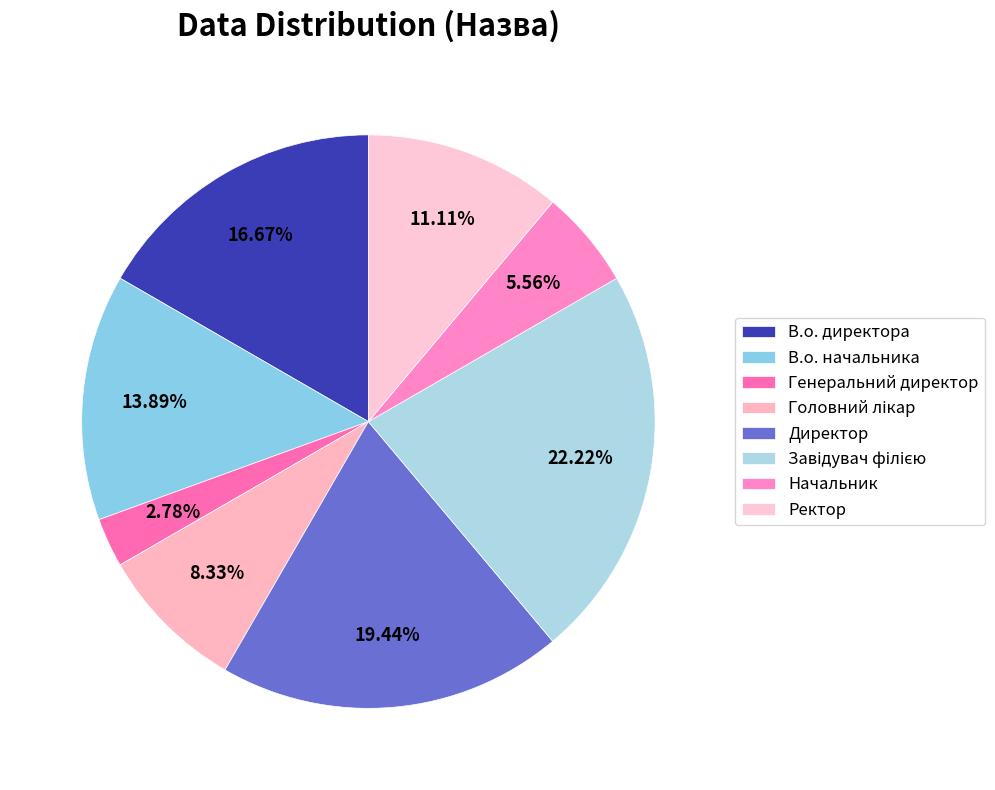

Which category has the biggest portion of the pie?

Завідувач філією